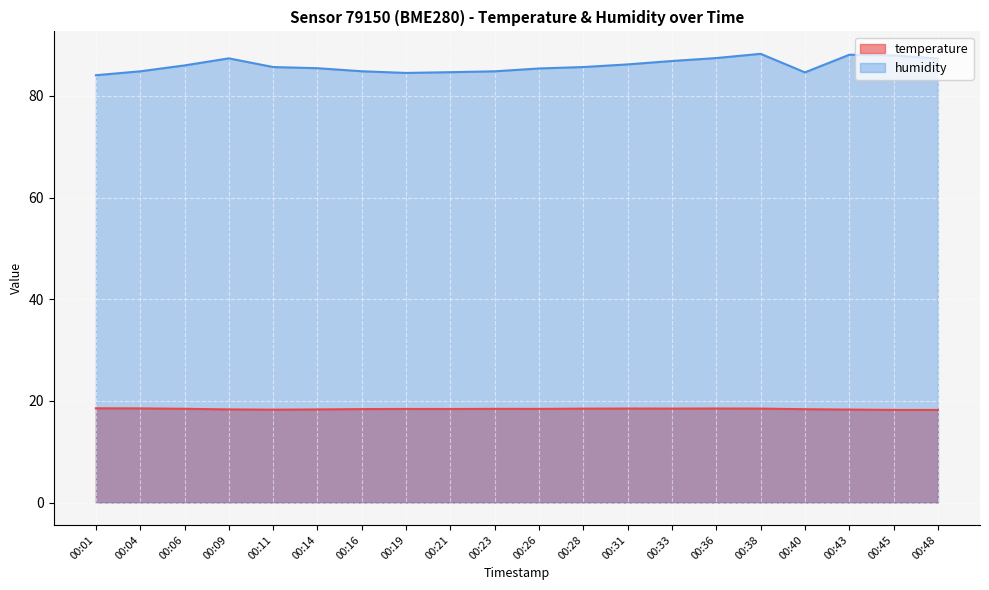

Which has a higher value, 00:26 or 00:16?

00:26